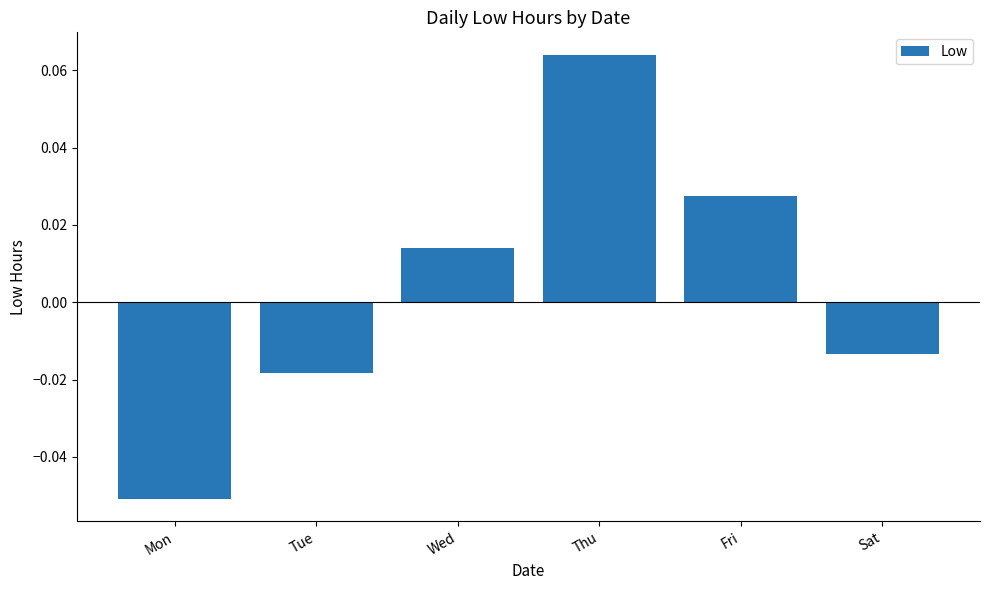

Which category has the highest value across all series?

Thu